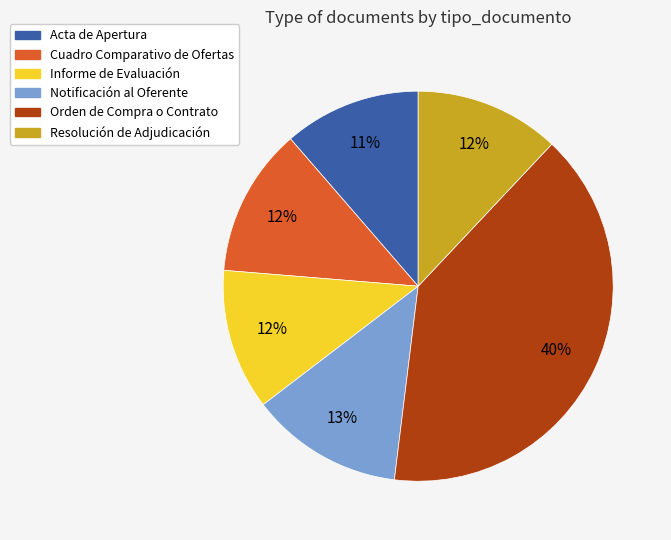

What is the largest slice in the pie chart?

Orden de Compra o Contrato